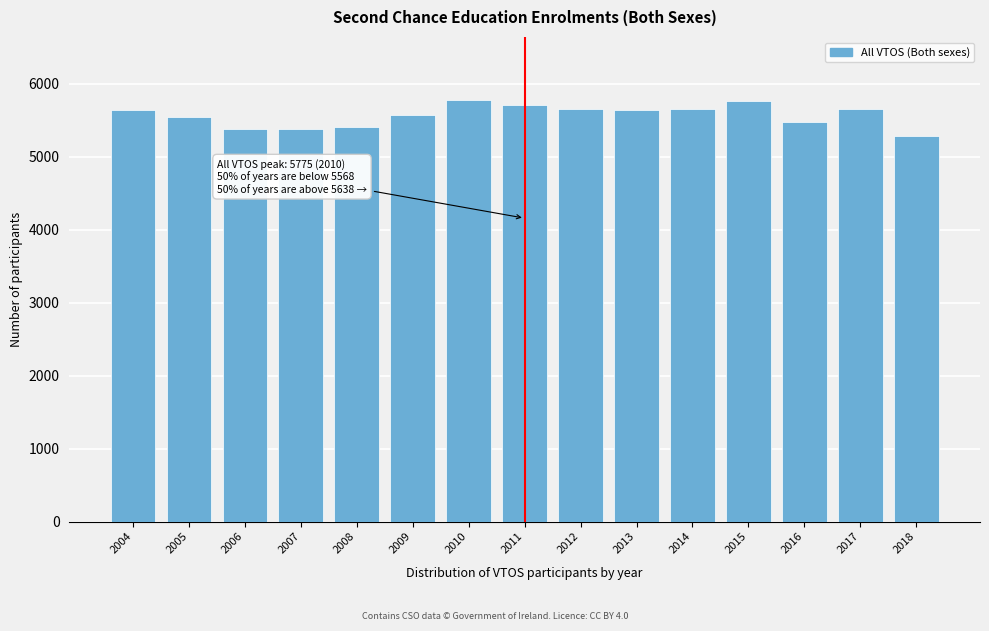

Read the value at 2004, to the nearest 50.

5650